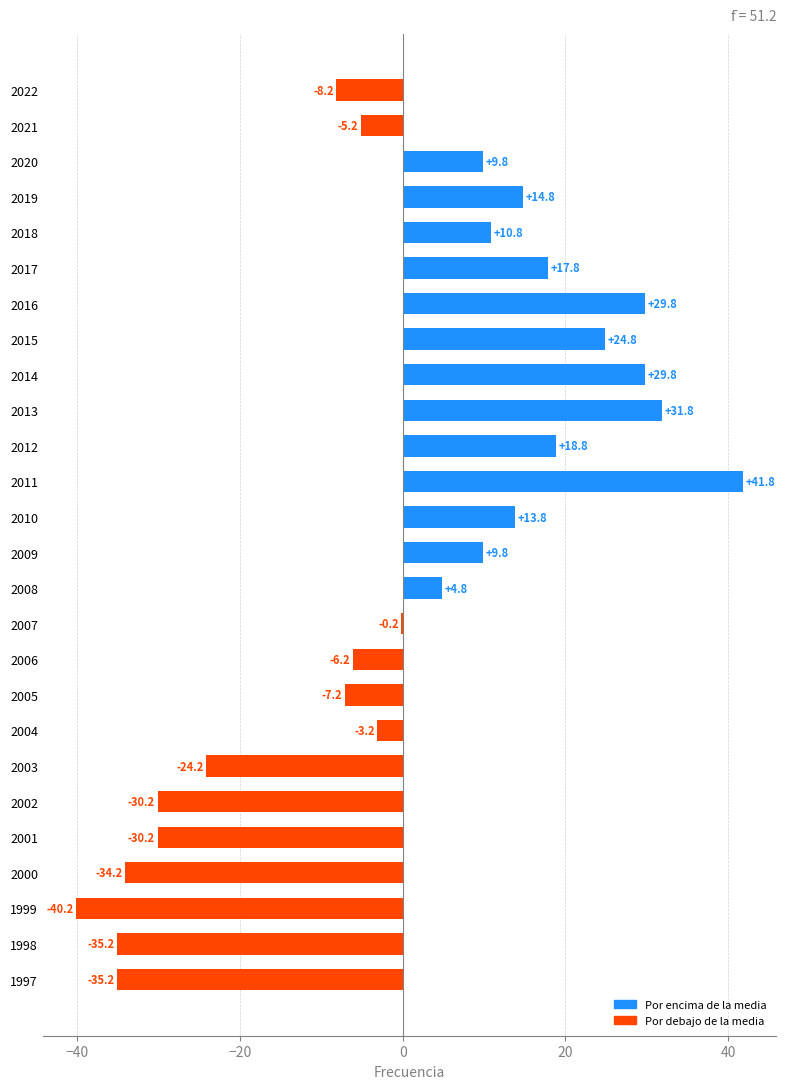

Is it true that the value at 2005 is -7.2?

True